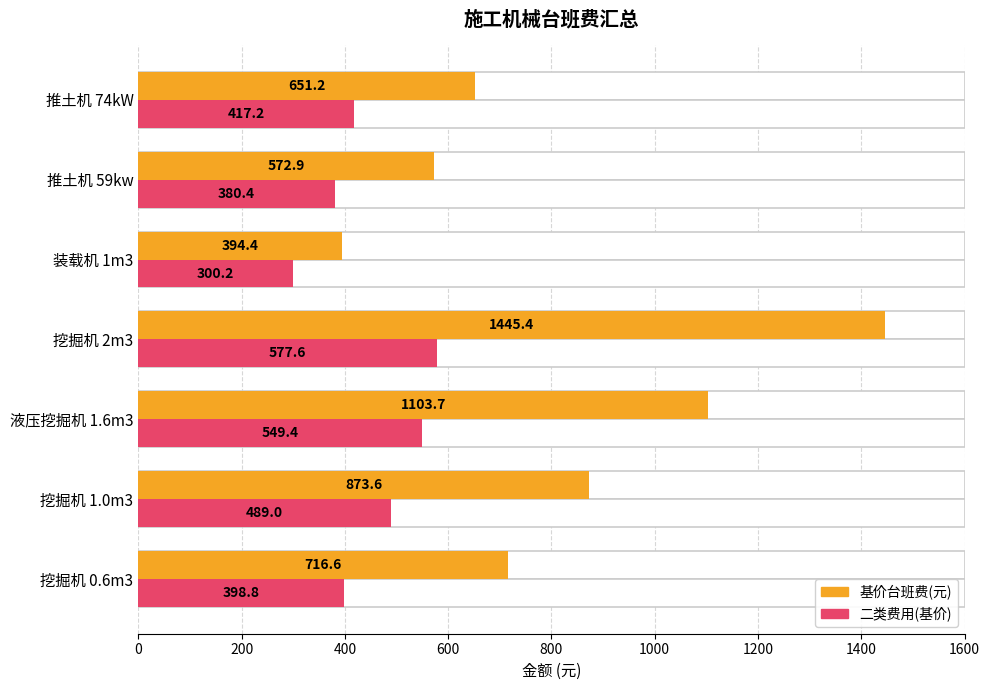

What is the difference between the second highest and second lowest values in the 二类费用(基价) series?

169.0